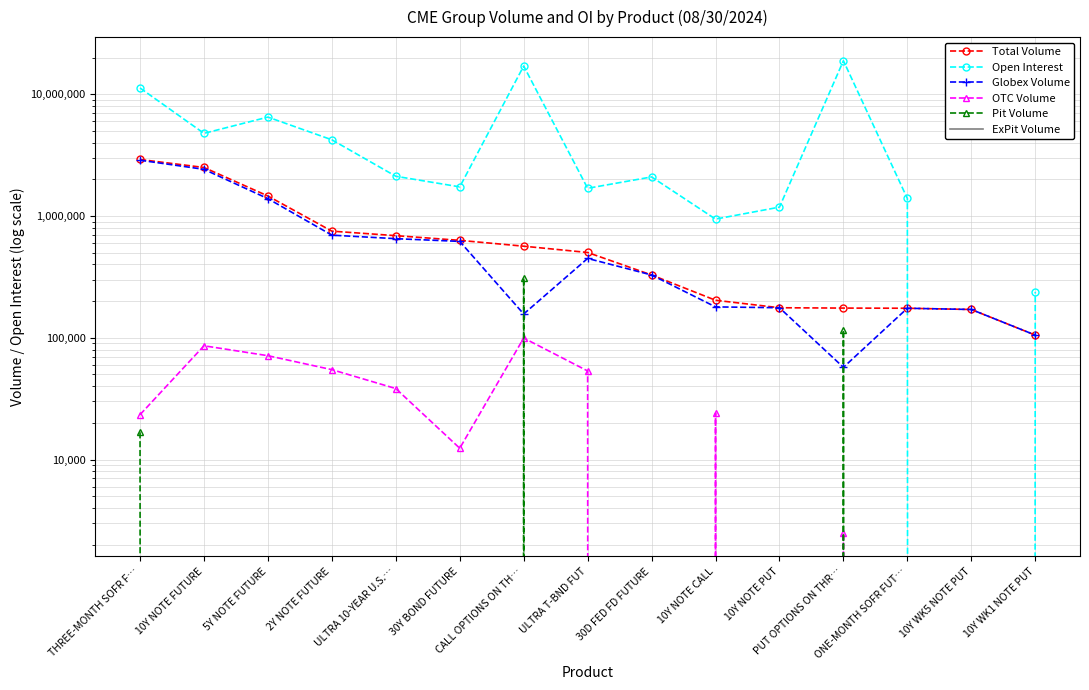

What is the value of the Total Volume point at the 9th from the left?

327905